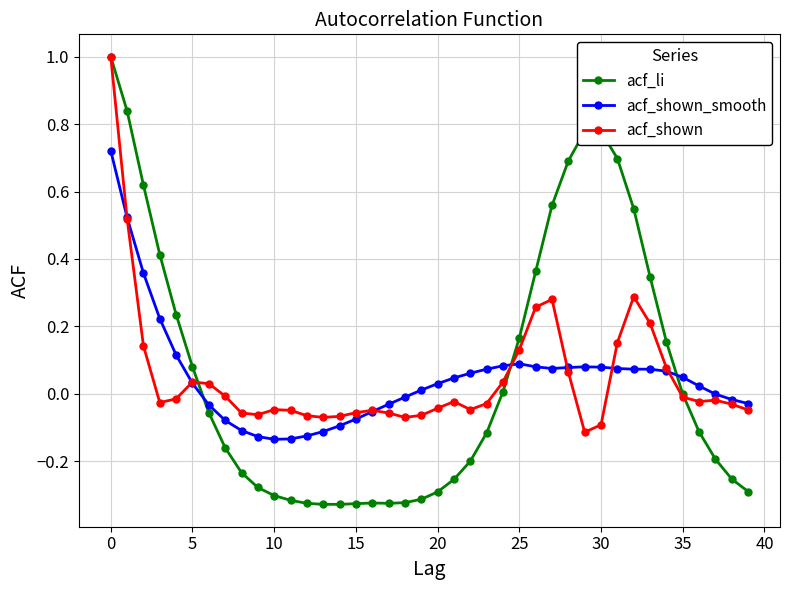

How many data points in acf_shown are above 0?

14